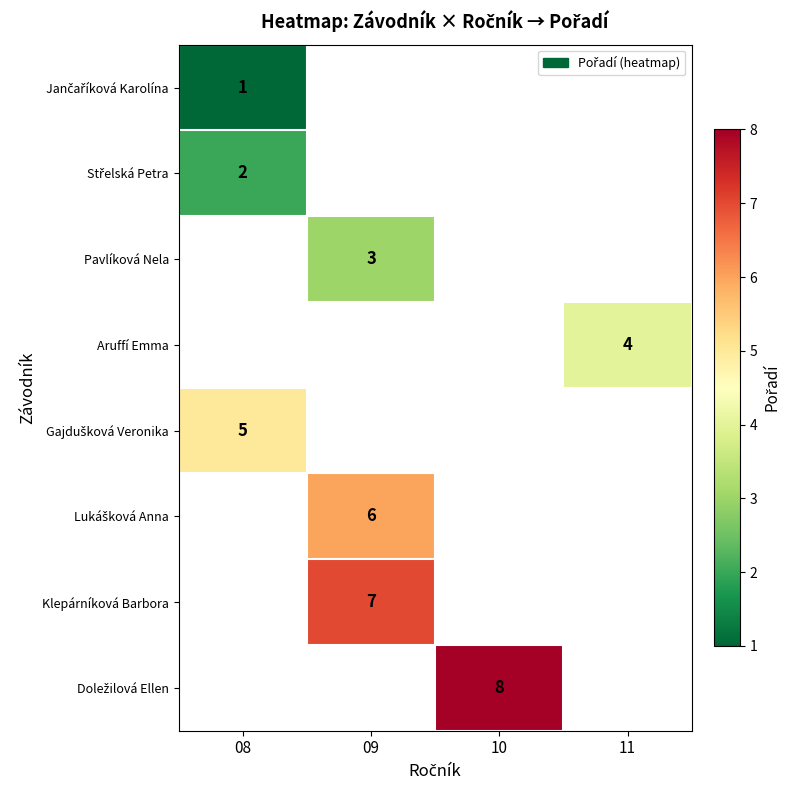

List the labels in order of row_2 value, largest first.

08, 09, 10, 11